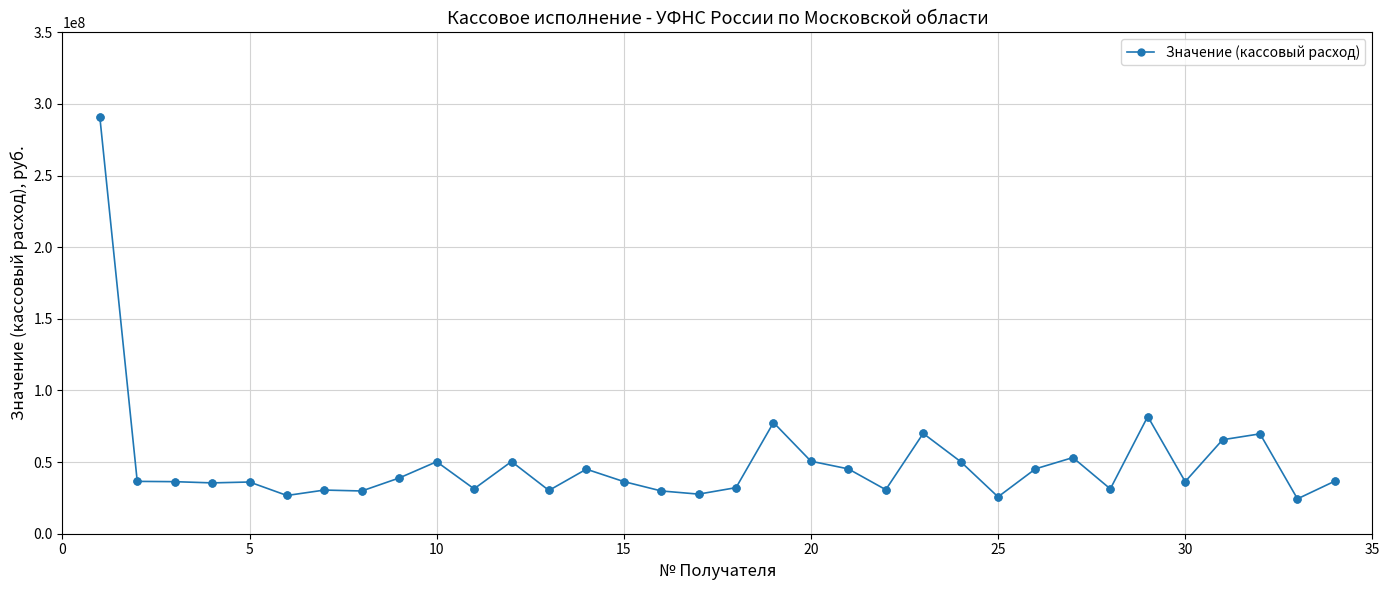

What is the average value?

49687427.2